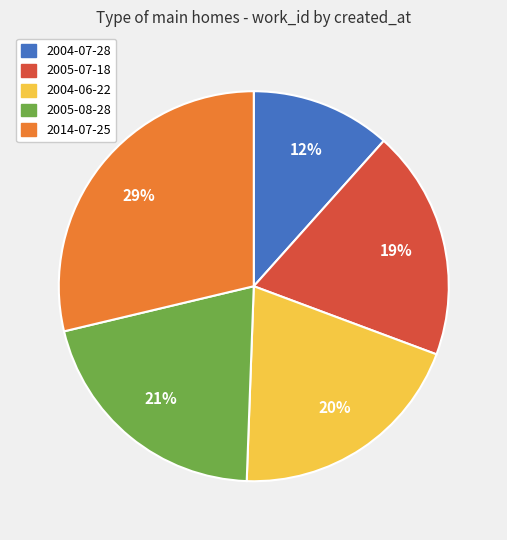

Rank the categories by value from lowest to highest.

2004-07-28, 2005-07-18, 2004-06-22, 2005-08-28, 2014-07-25